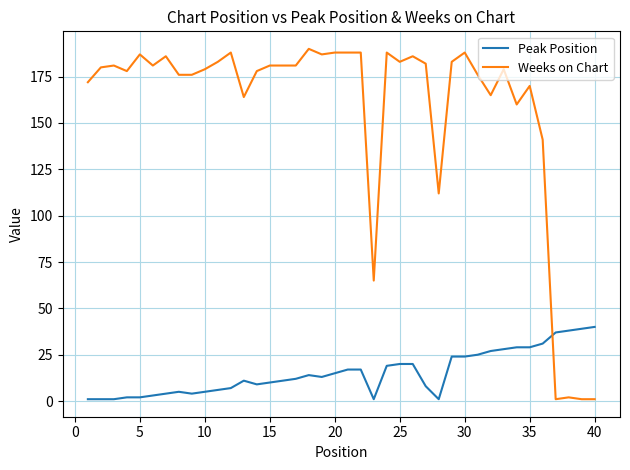

Which series has the widest spread of values?

Weeks on Chart